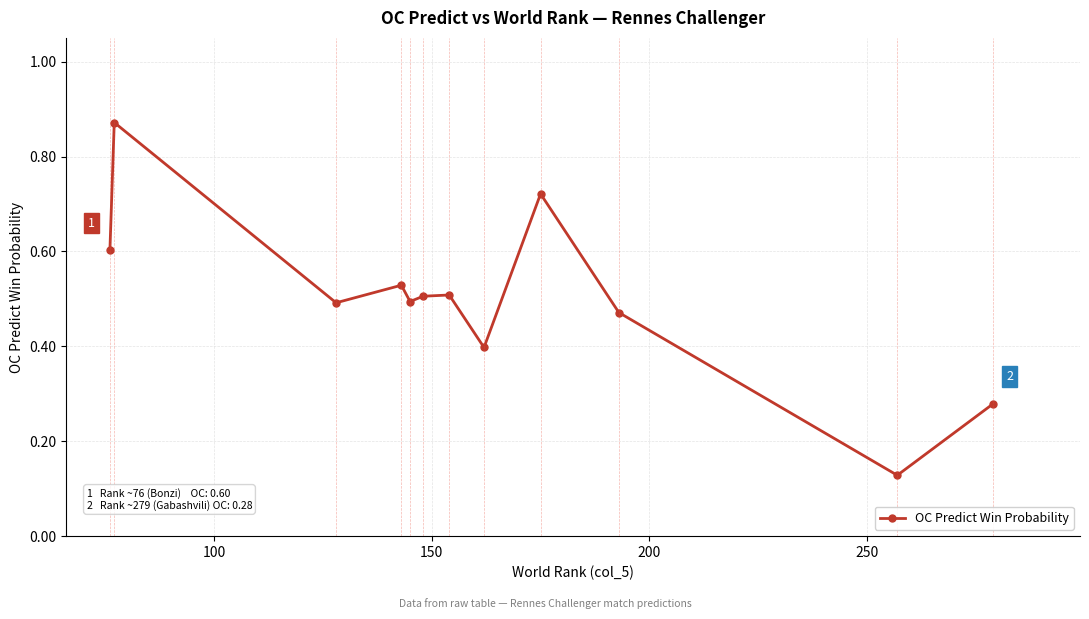

What is the sum of all values?

6.0